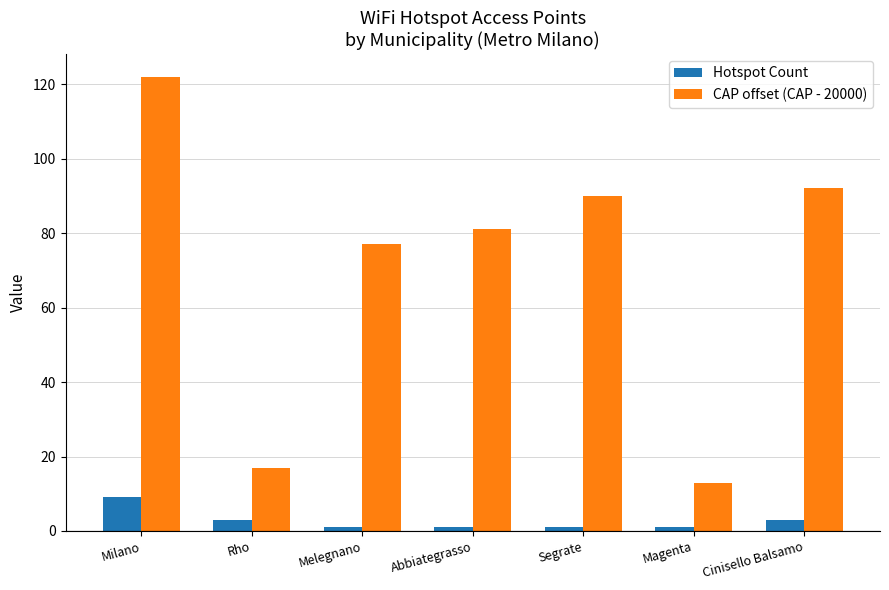

How many bars are there in each group?

2